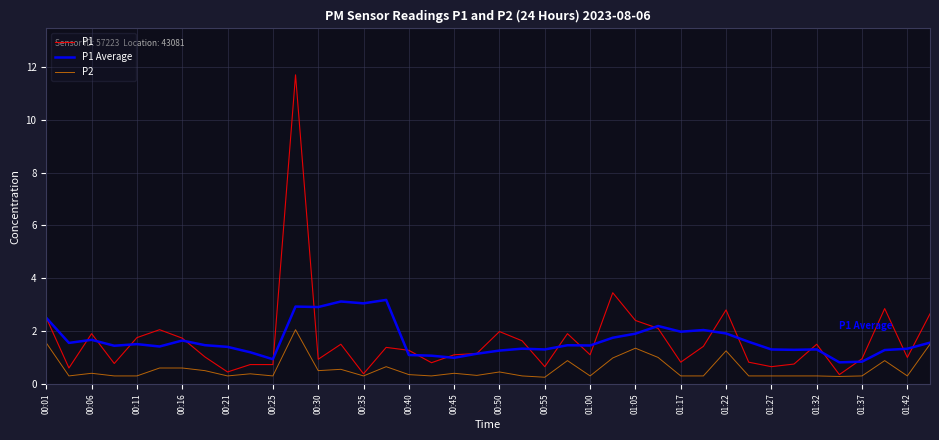

List the series in order of their peak value, highest first.

P1, P1 Average, P2